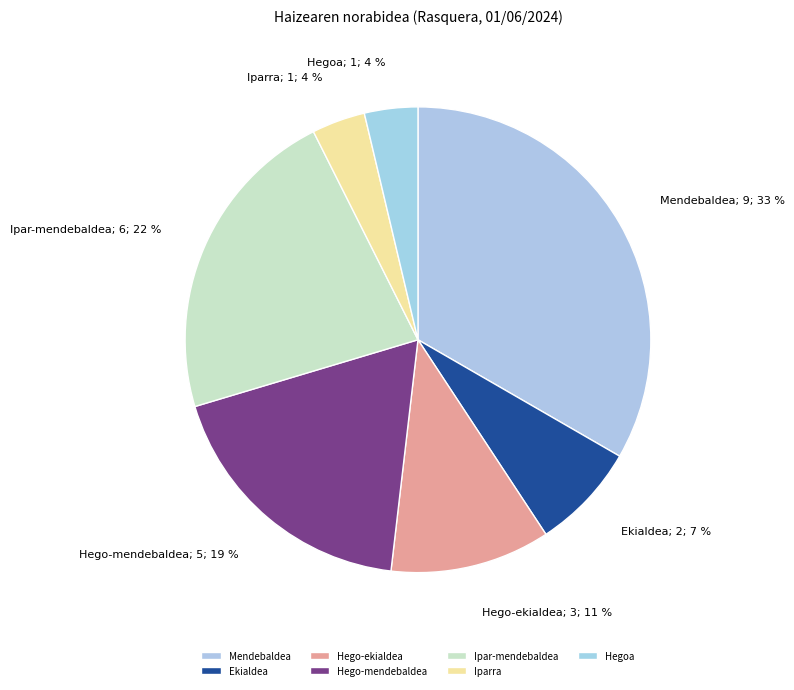

To the nearest percent, what percentage of the pie is Mendebaldea?

33%